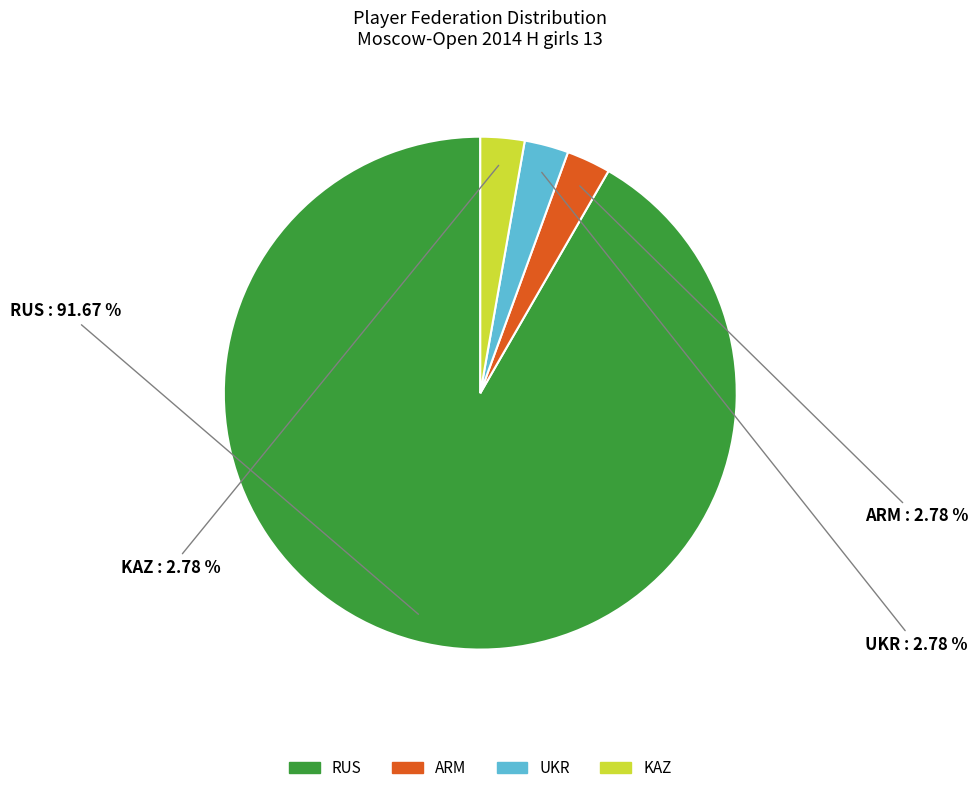

Which slice represents more than half of the pie?

RUS